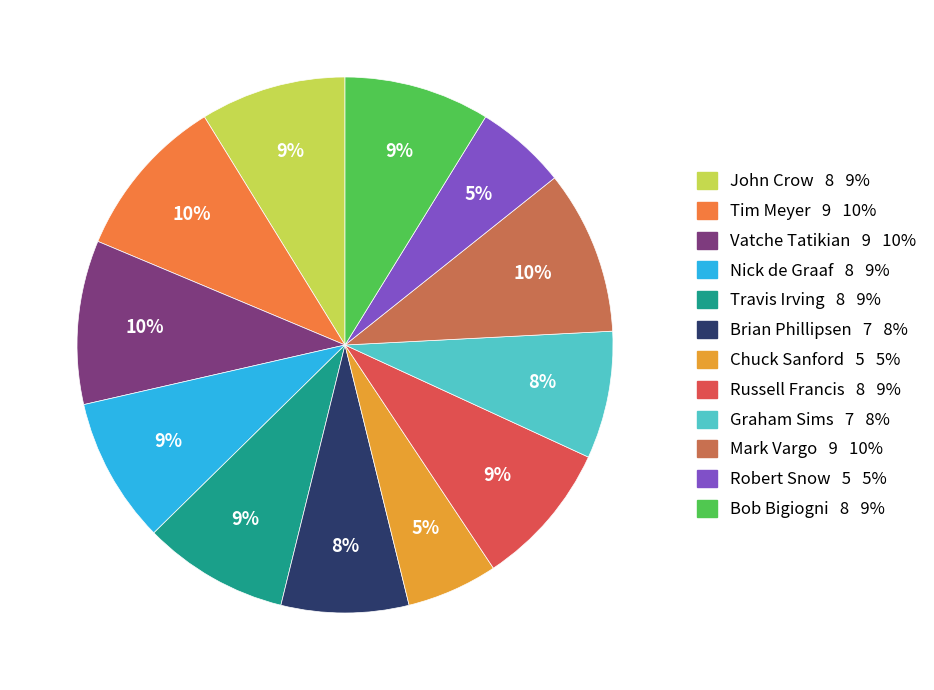

To the nearest percent, what is the average slice percentage?

8%